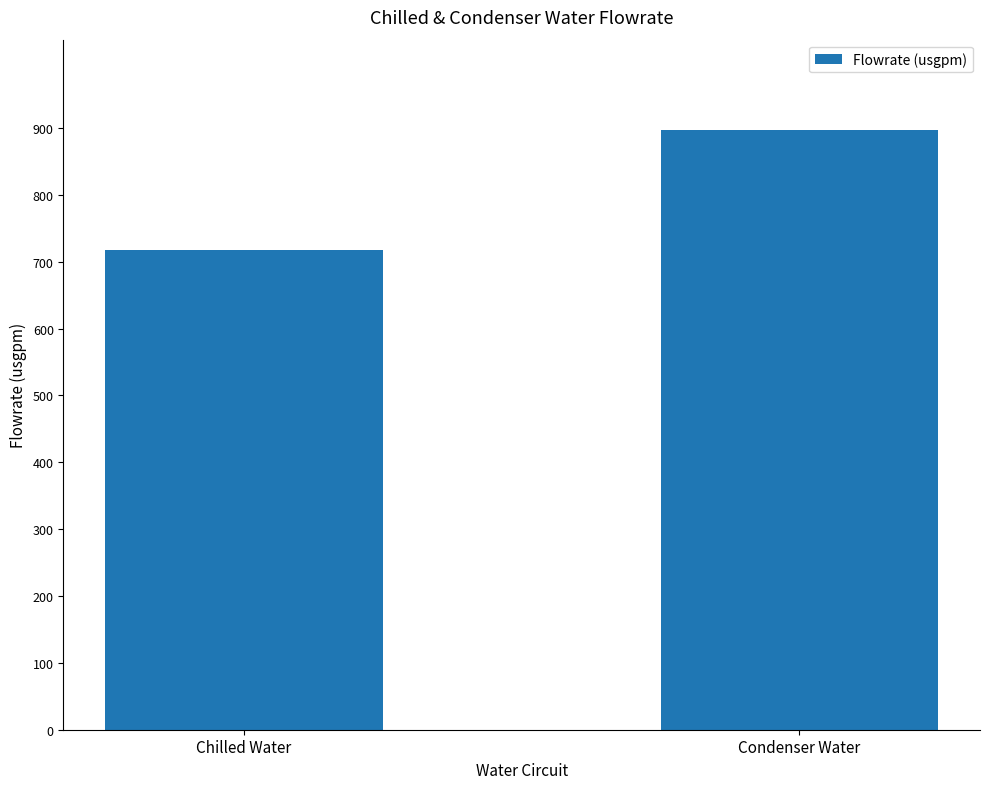

What position from the left is Chilled Water?

1